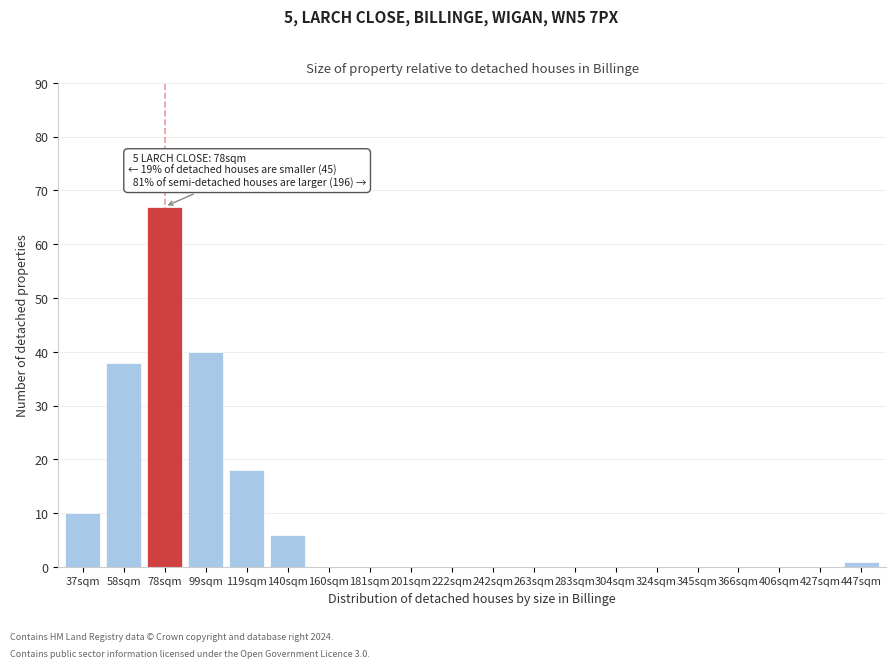

Reading right to left, what are all the values shown in this chart?

447sqm=1	427sqm=0	406sqm=0	366sqm=0	345sqm=0	324sqm=0	304sqm=0	283sqm=0	263sqm=0	242sqm=0	222sqm=0	201sqm=0	181sqm=0	160sqm=0	140sqm=6	119sqm=18	99sqm=40	78sqm=67	58sqm=38	37sqm=10